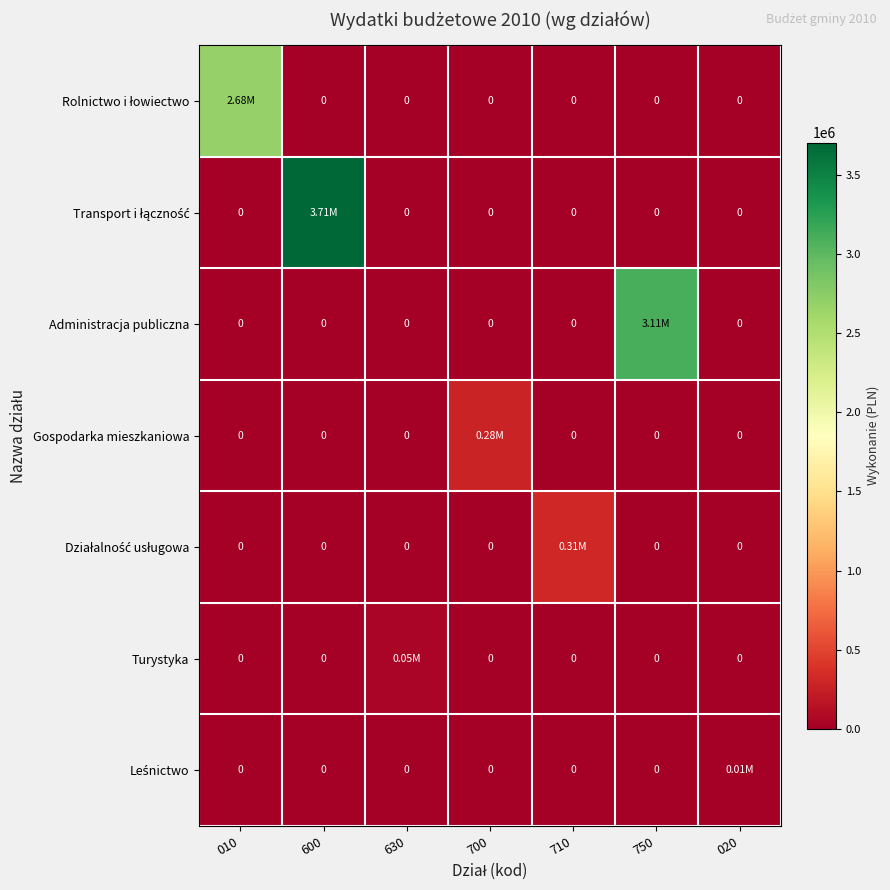

How many positive values does the Transport i łączność series have?

1